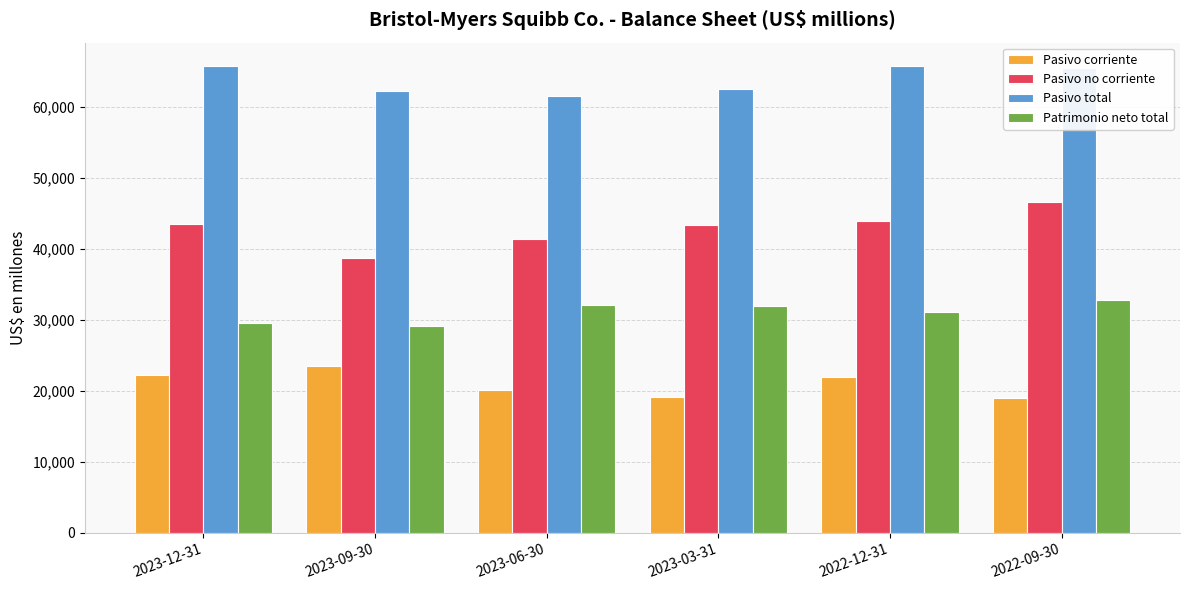

Which series changed the most between 2023-03-31 and 2022-09-30?

Pasivo no corriente